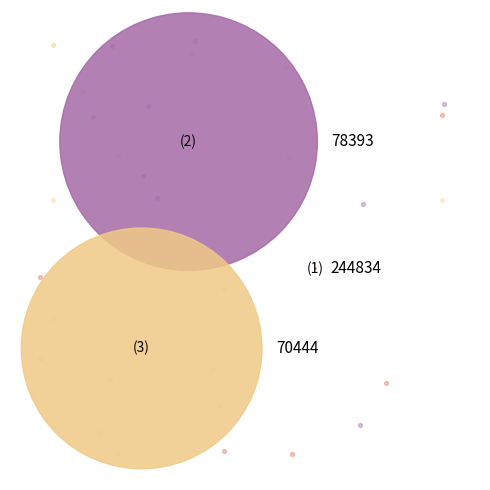

The 78393 slice represents 61% of the pie. True or false?

False